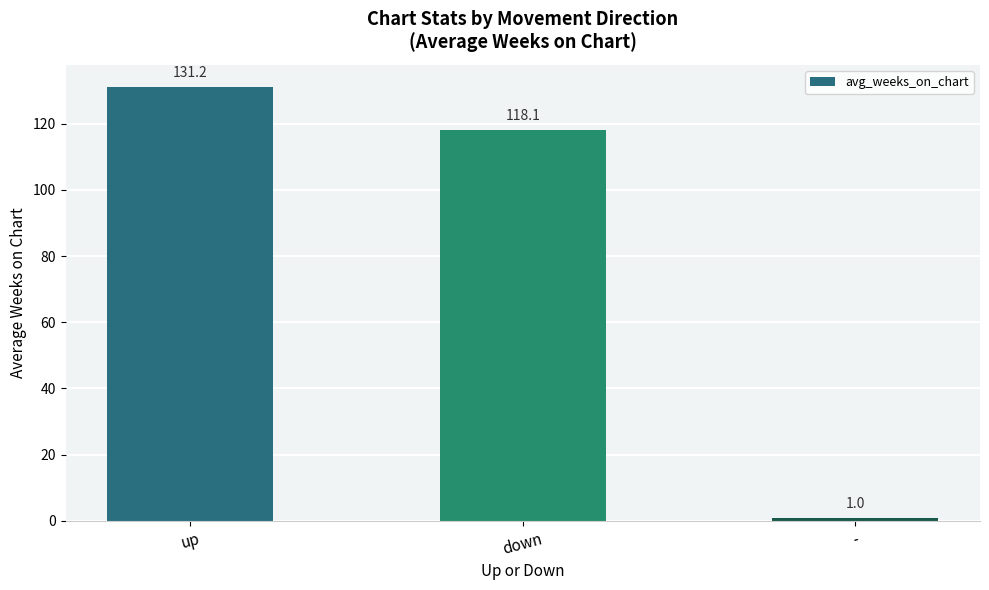

True or false: the data shows 118.1 at down.

True